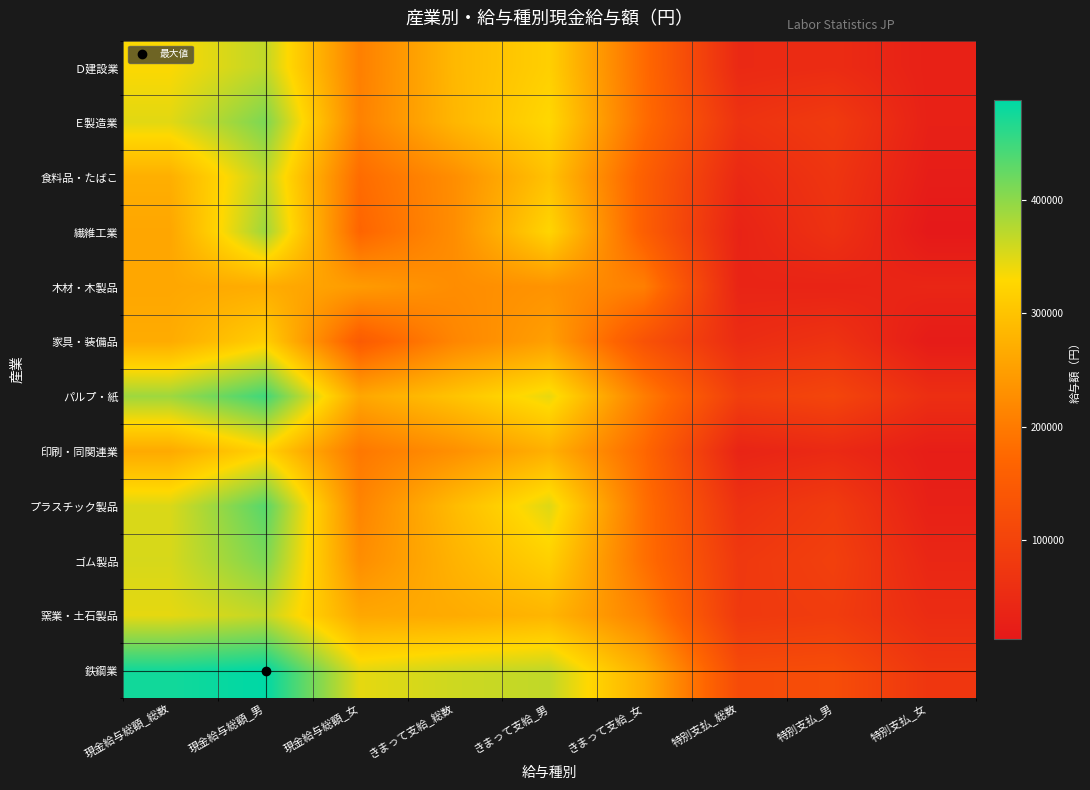

Reading left to right, list all the values displayed in this chart.

Ｄ建設業: 現金給与総額_総数=331513	現金給与総額_男=368805	現金給与総額_女=206592	きまって支給_総数=285526	きまって支給_男=317530	きまって支給_女=178317	特別支払_総数=45987	特別支払_男=51275	特別支払_女=28275
Ｅ製造業: 現金給与総額_総数=348166	現金給与総額_男=410794	現金給与総額_女=209492	きまって支給_総数=282817	きまって支給_男=328918	きまって支給_女=180739	特別支払_総数=65349	特別支払_男=81876	特別支払_女=28753
食料品・たばこ: 現金給与総額_総数=272483	現金給与総額_男=369256	現金給与総額_女=179543	きまって支給_総数=226818	きまって支給_男=298582	きまって支給_女=157897	特別支払_総数=45665	特別支払_男=70674	特別支払_女=21646
繊維工業: 現金給与総額_総数=259884	現金給与総額_男=389523	現金給与総額_女=169294	きまって支給_総数=226253	きまって支給_男=325565	きまって支給_女=156855	特別支払_総数=33631	特別支払_男=63958	特別支払_女=12439
木材・木製品: 現金給与総額_総数=261498	現金給与総額_男=269110	現金給与総額_女=244922	きまって支給_総数=225255	きまって支給_男=234253	きまって支給_女=205660	特別支払_総数=36243	特別支払_男=34857	特別支払_女=39262
家具・装備品: 現金給与総額_総数=267271	現金給与総額_男=316644	現金給与総額_女=149959	きまって支給_総数=215729	きまって支給_男=251134	きまって支給_女=131605	特別支払_総数=51542	特別支払_男=65510	特別支払_女=18354
パルプ・紙: 現金給与総額_総数=389781	現金給与総額_男=448046	現金給与総額_女=260821	きまって支給_総数=300358	きまって支給_男=343793	きまって支給_女=204220	特別支払_総数=89423	特別支払_男=104253	特別支払_女=56601
印刷・同関連業: 現金給与総額_総数=265244	現金給与総額_男=320702	現金給与総額_女=196236	きまって支給_総数=229414	きまって支給_男=274110	きまって支給_女=173798	特別支払_総数=35830	特別支払_男=46592	特別支払_女=22438
プラスチック製品: 現金給与総額_総数=352550	現金給与総額_男=433852	現金給与総額_女=213025	きまって支給_総数=289574	きまって支給_男=350562	きまって支給_女=184910	特別支払_総数=62976	特別支払_男=83290	特別支払_女=28115
ゴム製品: 現金給与総額_総数=354791	現金給与総額_男=410424	現金給与総額_女=226373	きまって支給_総数=277821	きまって支給_男=317906	きまって支給_女=185292	特別支払_総数=76970	特別支払_男=92518	特別支払_女=41081
窯業・土石製品: 現金給与総額_総数=345580	現金給与総額_男=366839	現金給与総額_女=262024	きまって支給_総数=266910	きまって支給_男=281352	きまって支給_女=210149	特別支払_総数=78670	特別支払_男=85487	特別支払_女=51875
鉄鋼業: 現金給与総額_総数=476513	現金給与総額_男=488548	現金給与総額_女=345474	きまって支給_総数=360497	きまって支給_男=368556	きまって支給_女=272743	特別支払_総数=116016	特別支払_男=119992	特別支払_女=72731